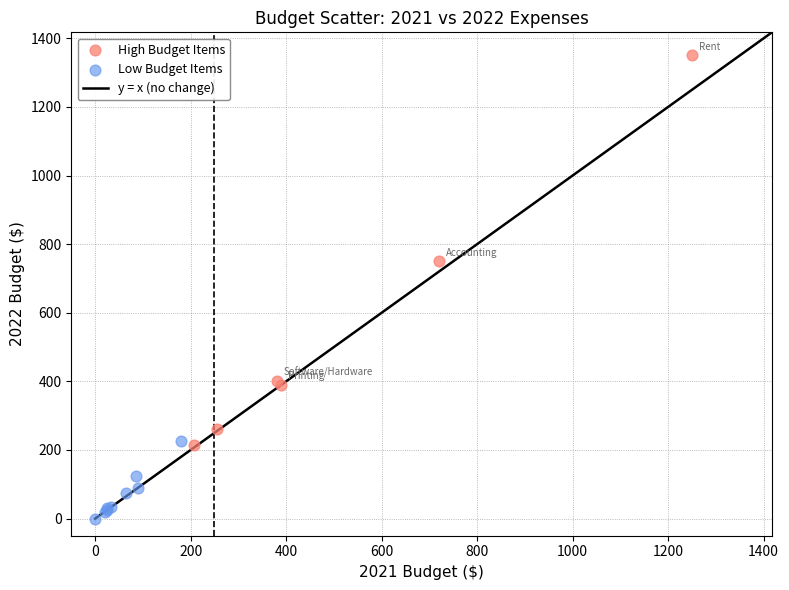

Which series has the largest Y range (max minus min)?

High Budget Items